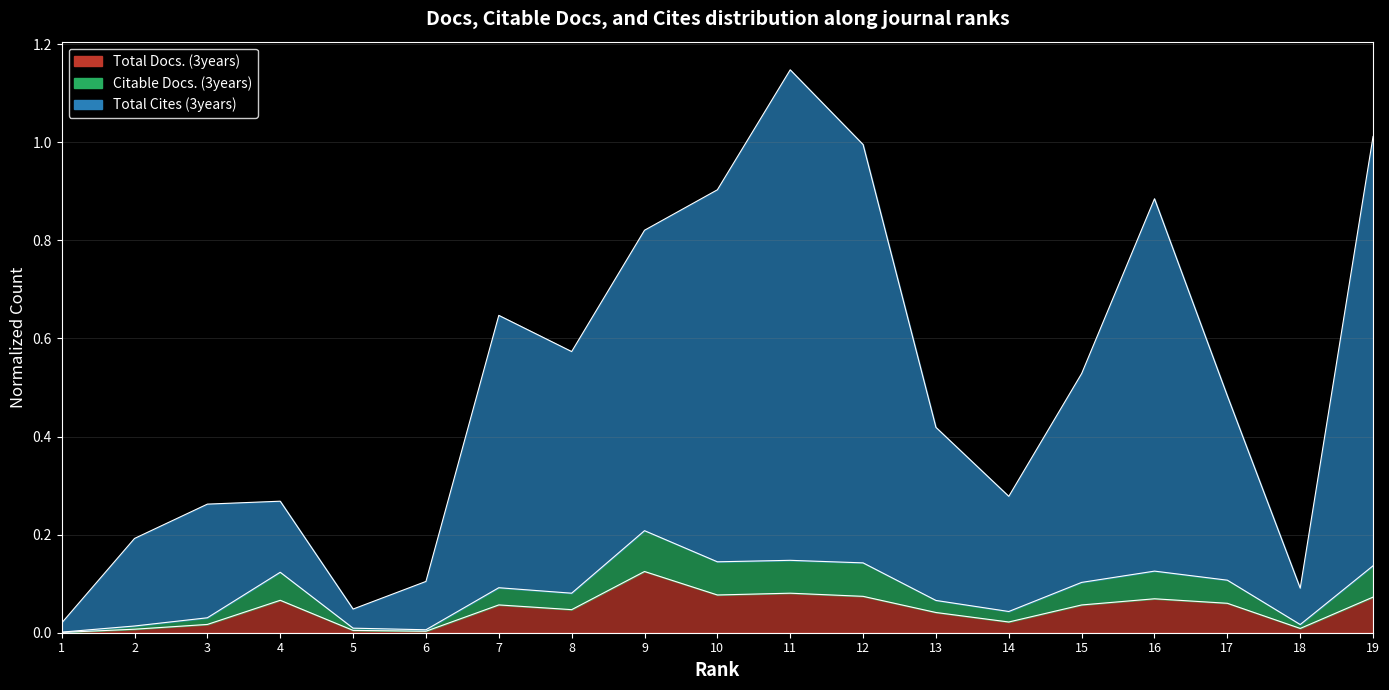

True or false: Total Cites (3years) and Total Docs. (3years) intersect in this chart.

False